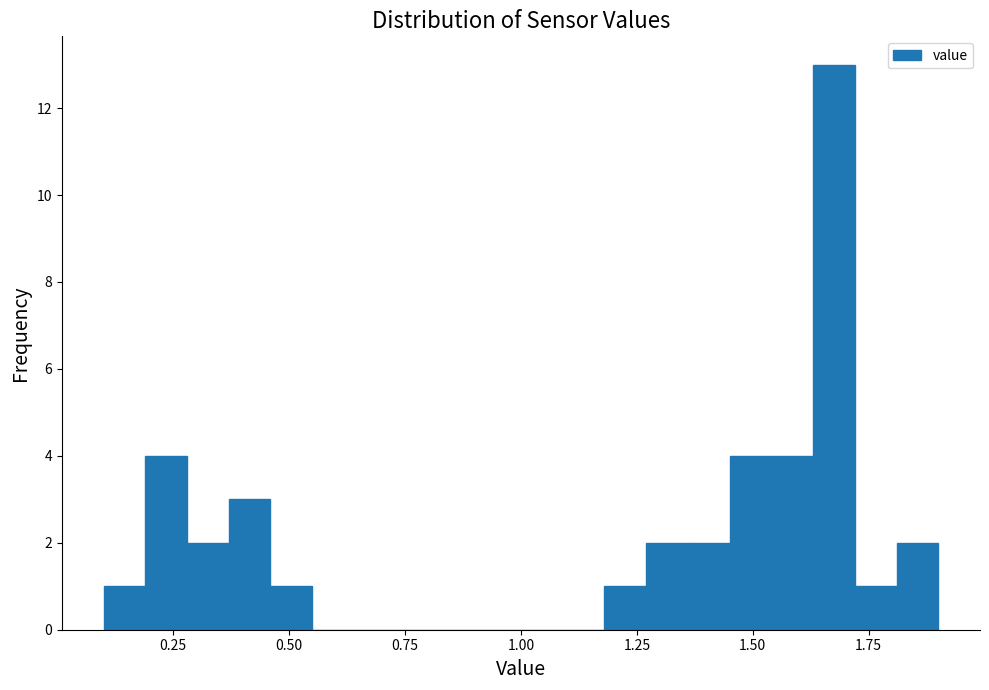

Around what value on the x-axis is the tallest bar? Give the approximate position of its centre, as read against the axis.

1.70